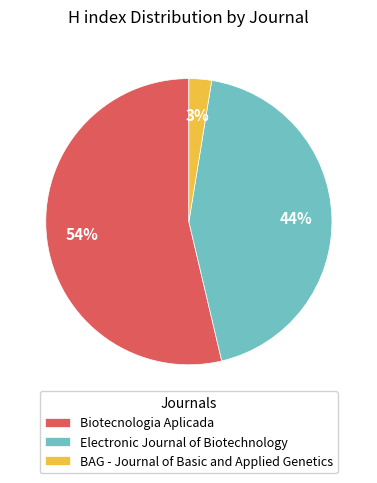

To the nearest percent, what is the combined percentage of Biotecnologia Aplicada and Electronic Journal of Biotechnology?

97%